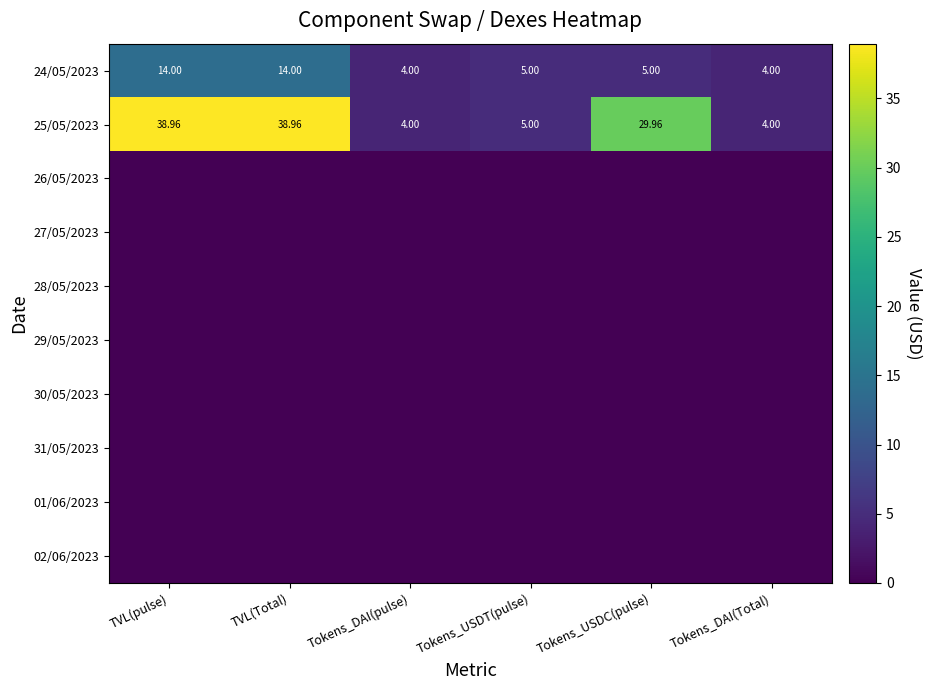

Where is 25/05/2023 nearest to the value 21?

Tokens_USDC(pulse)